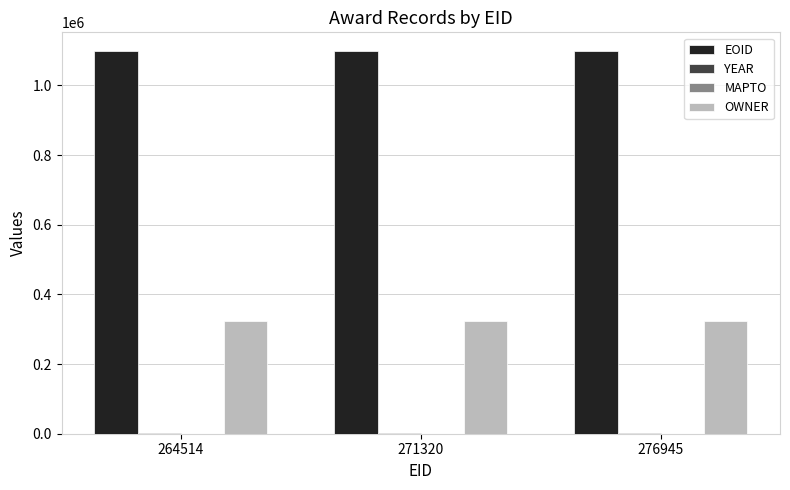

Which series has the largest total across all categories?

EOID